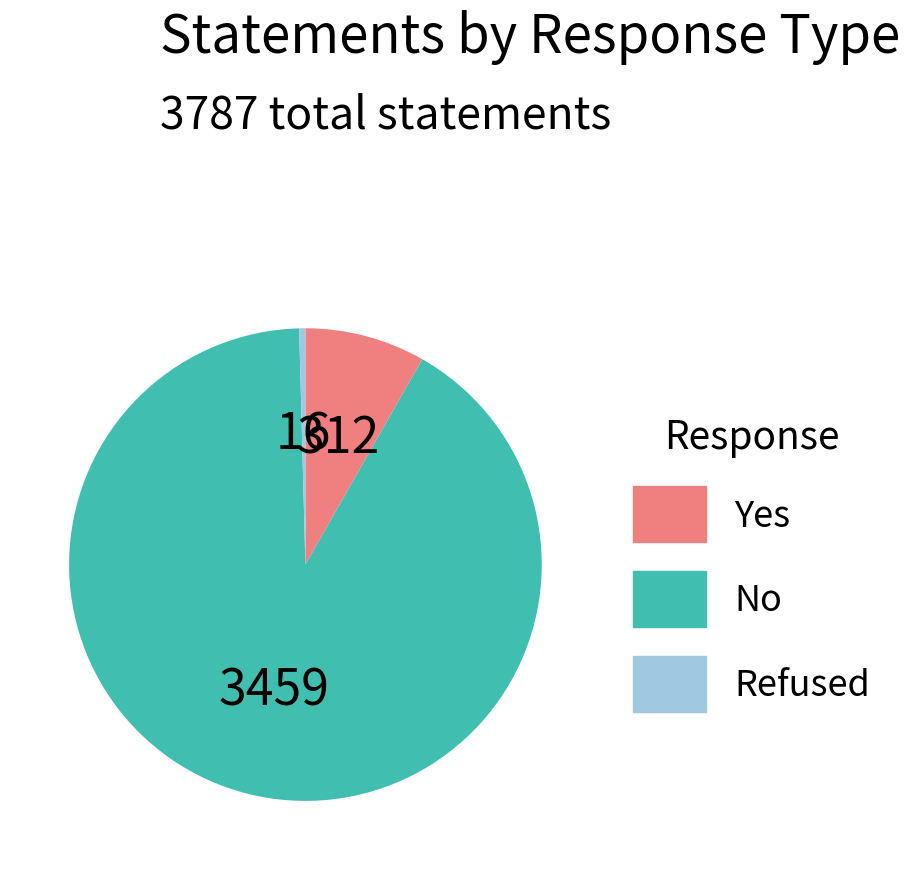

Which has a higher value, Yes or No?

No